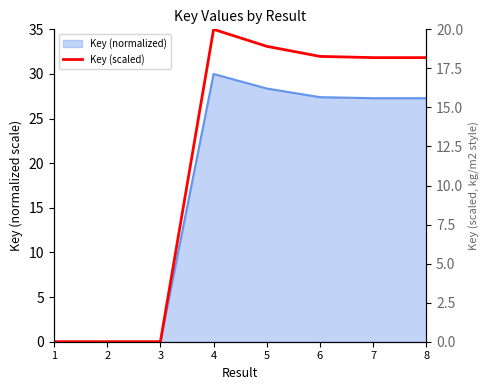

Reading left to right, transcribe all the data shown in this chart.

0.0	0.0	0.0	20.0	18.9	18.3	18.2	18.2